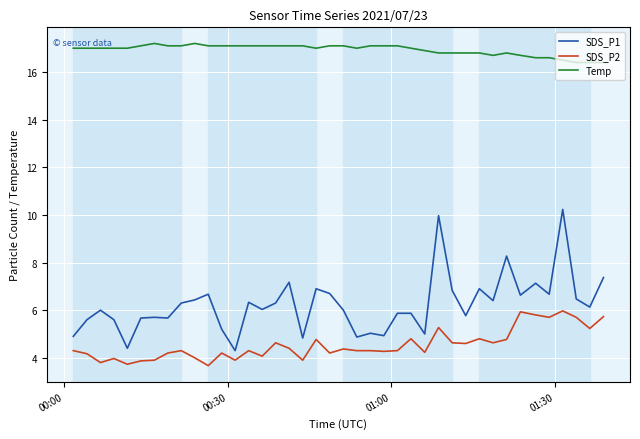

True or false: Temp and SDS_P1 intersect in this chart.

False